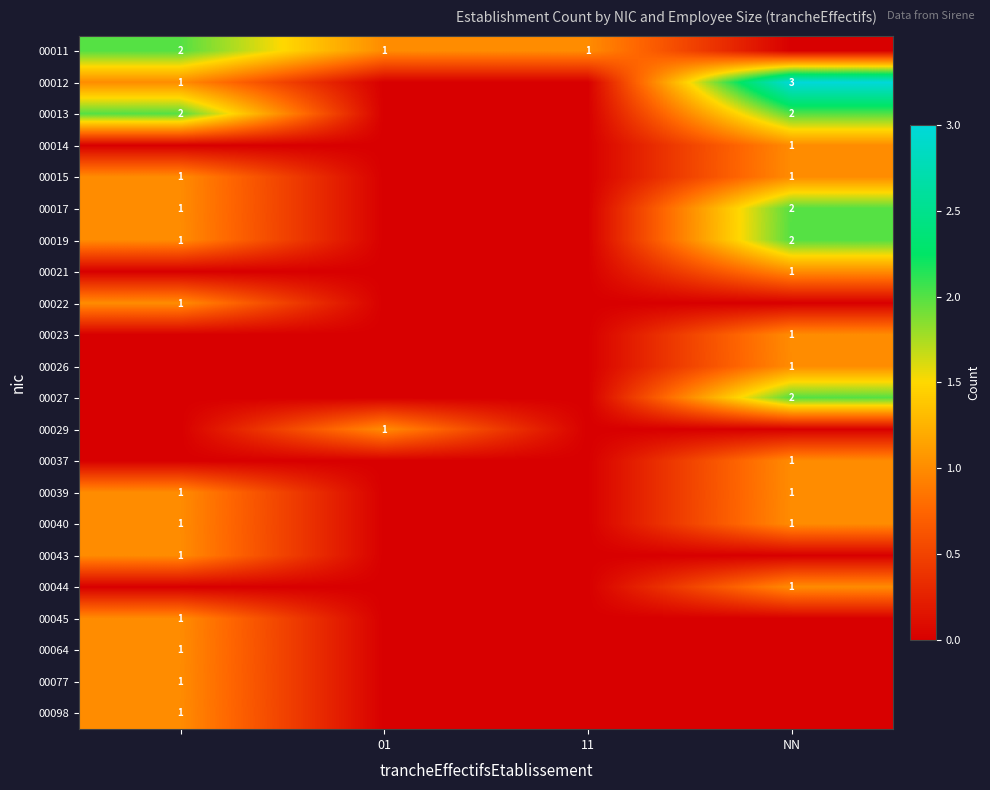

Is it true that 00011 equals 1 at 11?

True